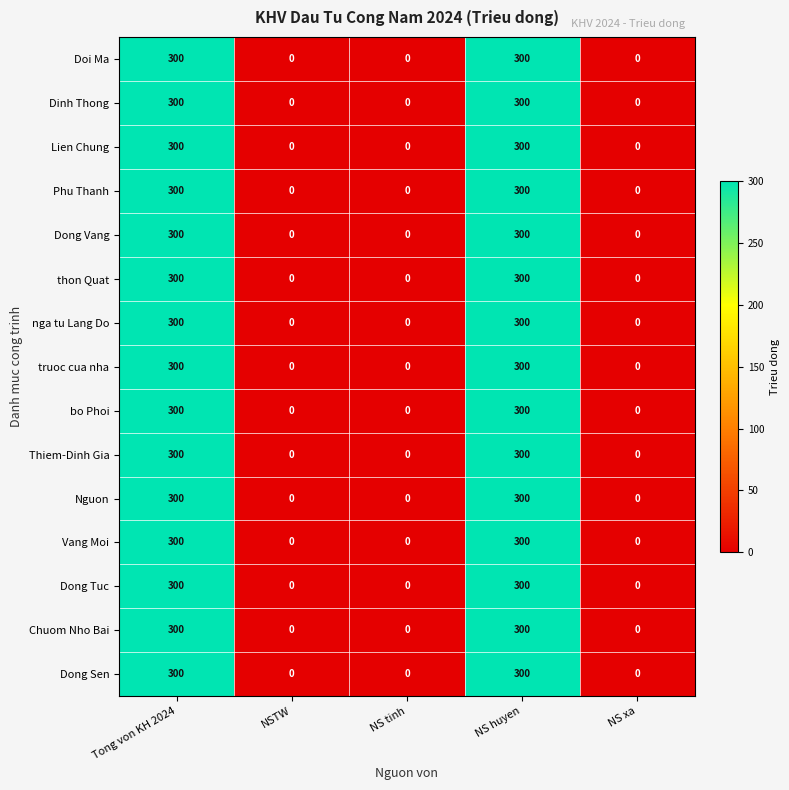

Is it true that Phu Thanh equals 111 at NS xa?

False